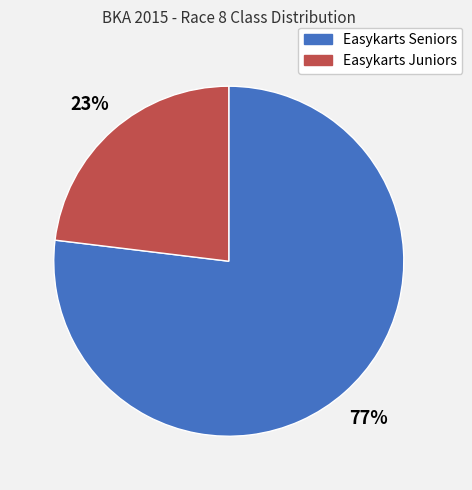

What percentage is the Easykarts Juniors slice, to the nearest percent?

23%